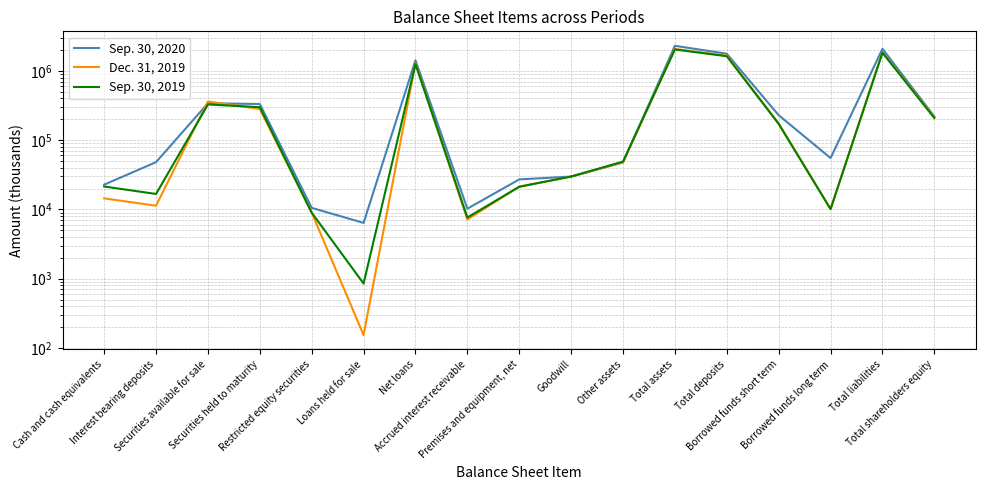

Between which two adjacent categories do Sep. 30, 2020 and Dec. 31, 2019 first intersect?

Interest bearing deposits and Securities available for sale